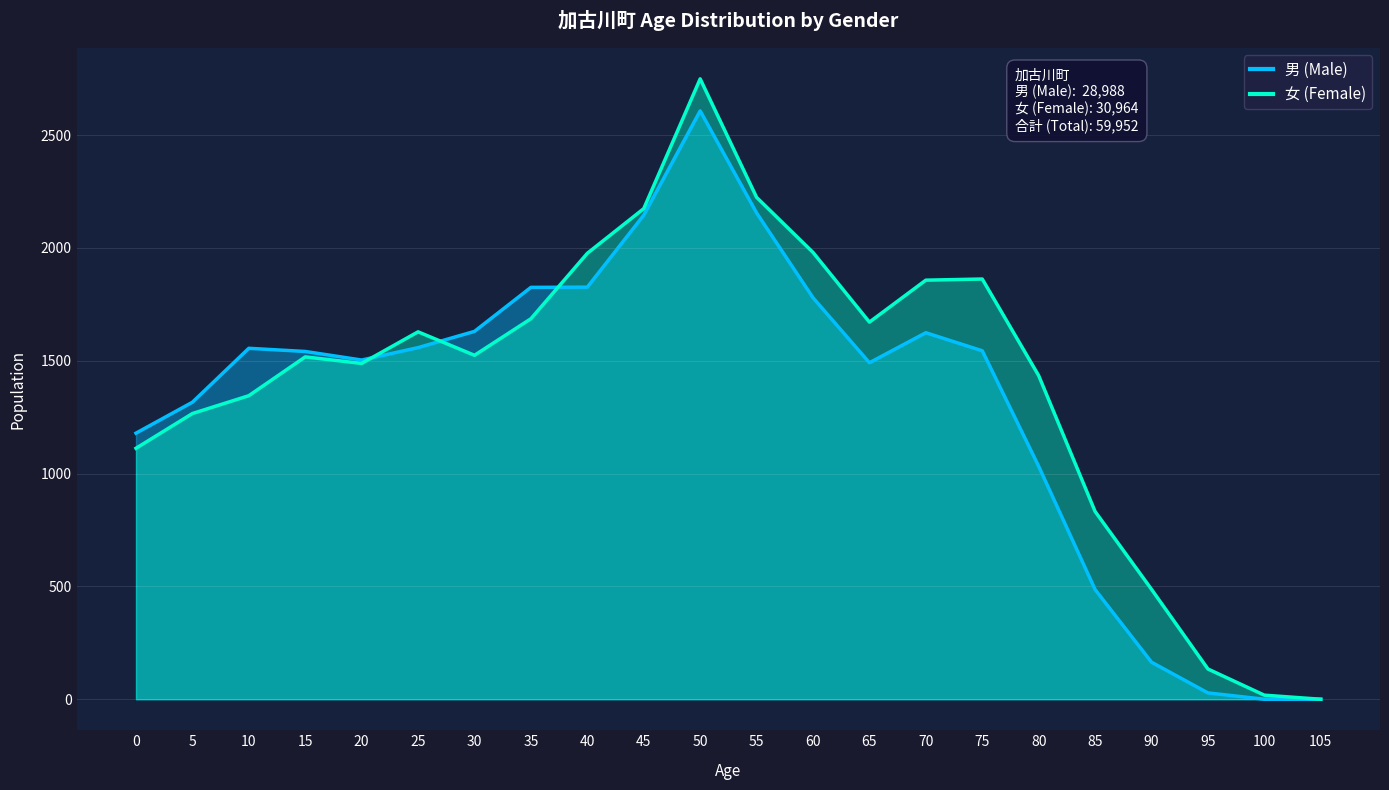

In 男 (Male), how many points are higher than both neighbors (excluding endpoints)?

3